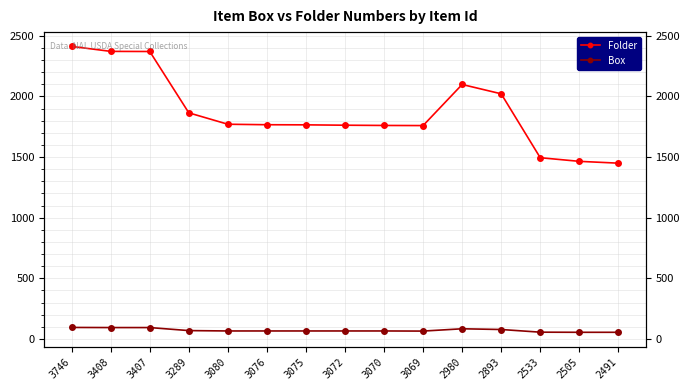

Which series has the largest total across all categories?

Folder